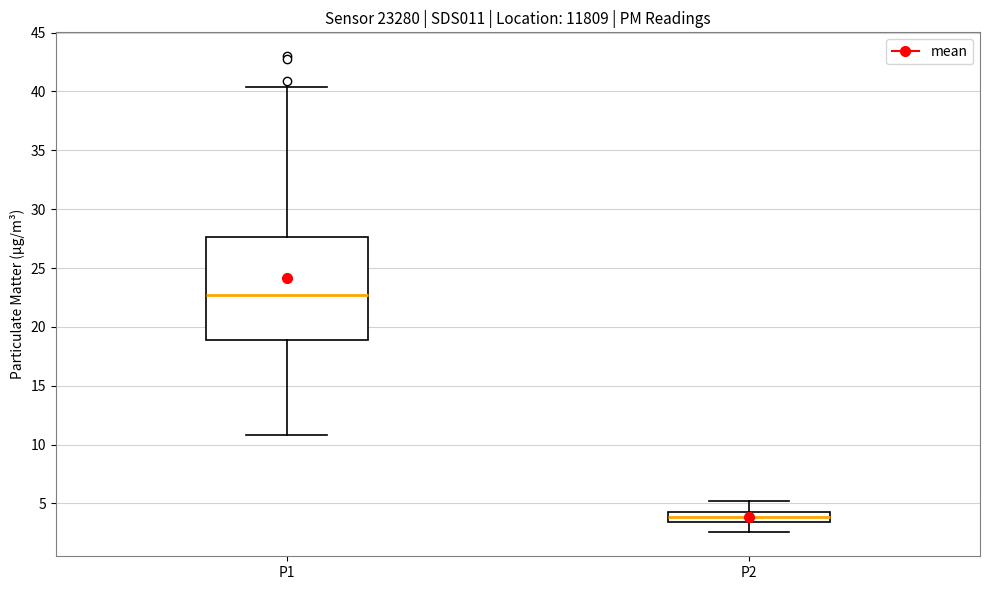

Reading left to right, read every box against the y-axis: the position of its median line, the range the box covers, and the ends of its whiskers. The values are not printed on the chart, so give them approximately, as read against the axis.

P1: median 22.5, box 19.0 to 27.5, whiskers 11.0 to 40.5
P2: median 4.0, box 3.5 to 4.5, whiskers 2.5 to 5.0